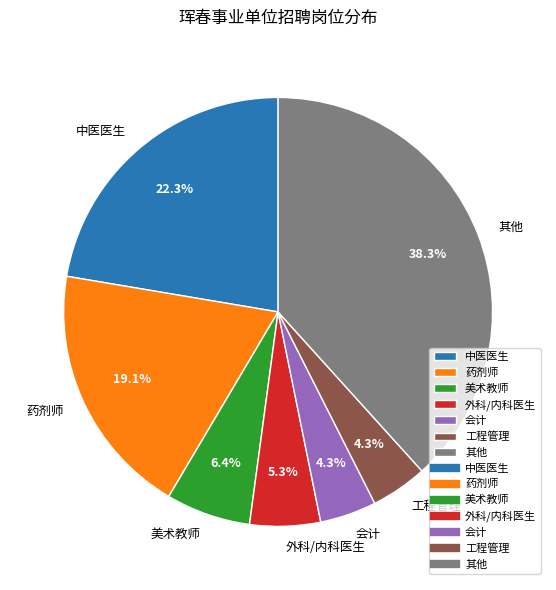

Which category has the biggest portion of the pie?

其他